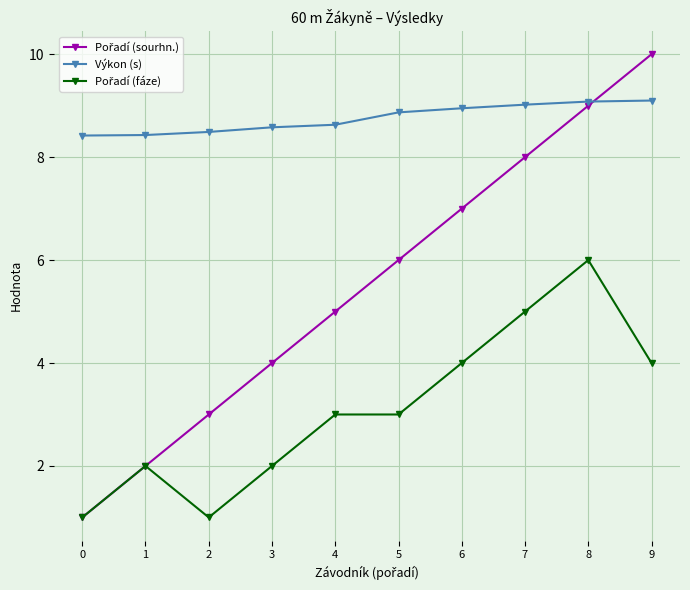

What is the value of the Výkon (s) point at the 4th from the left?

8.6